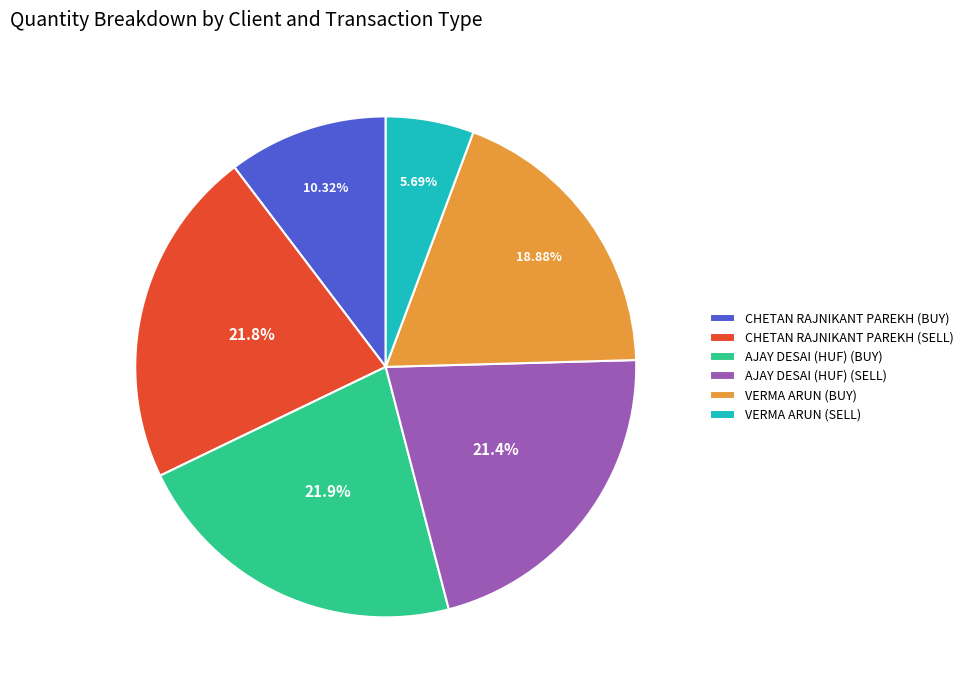

To the nearest percent, what is the average slice percentage?

17%